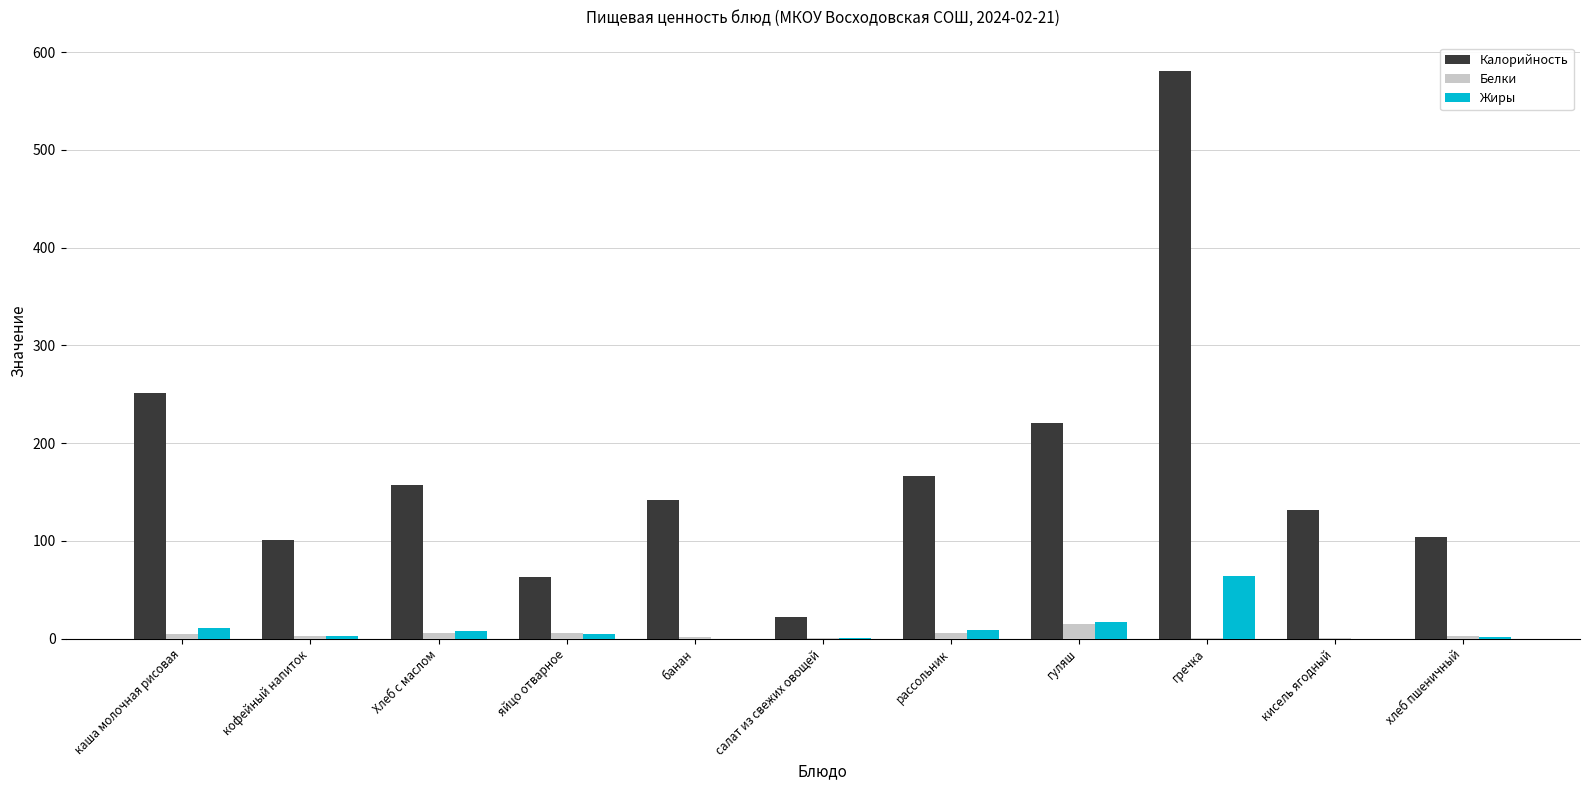

The value of Калорийность at Хлеб с маслом is 262.4. True or false?

False